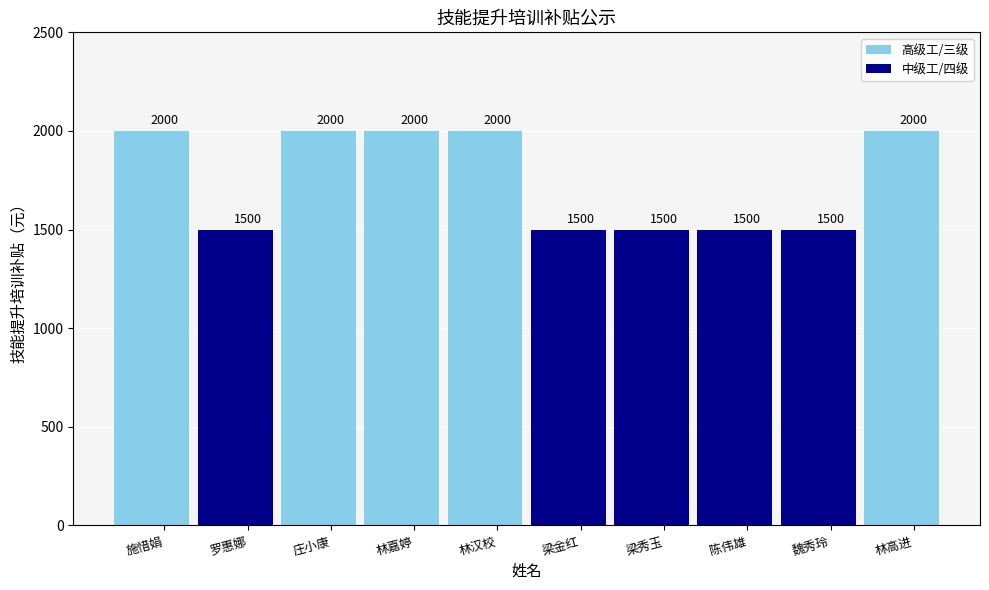

Reading left to right, what are all the values shown in this chart?

2000	1500	2000	2000	2000	1500	1500	1500	1500	2000